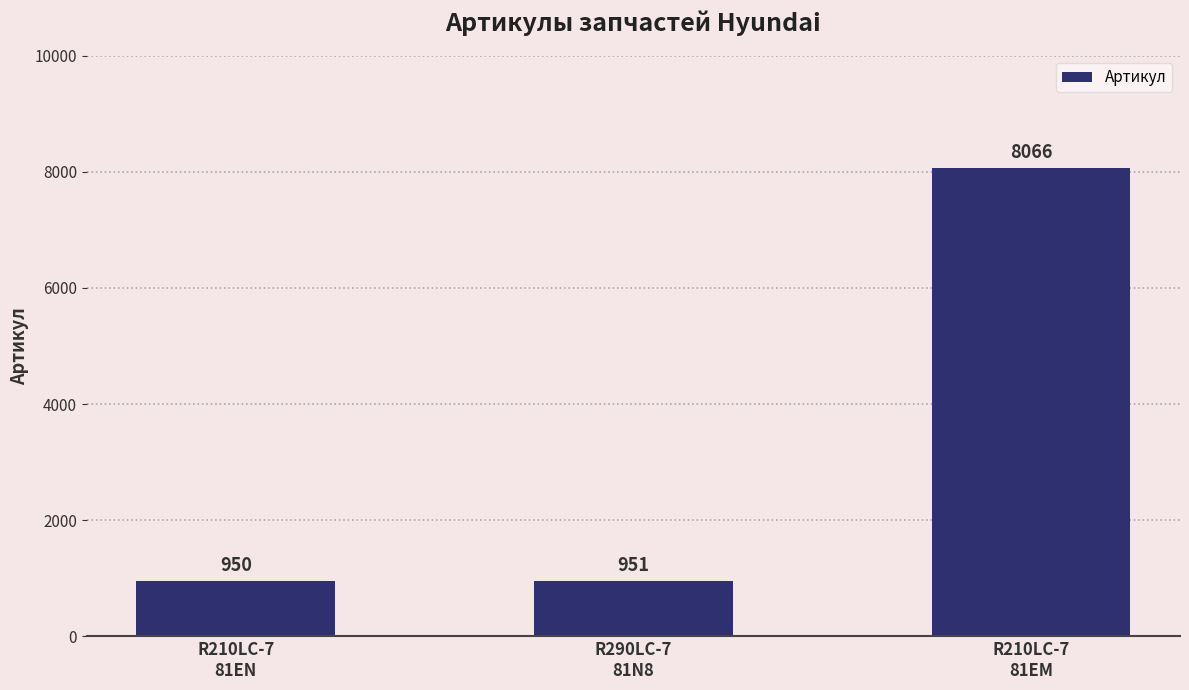

What is the value of the 1st bar from the left?

950